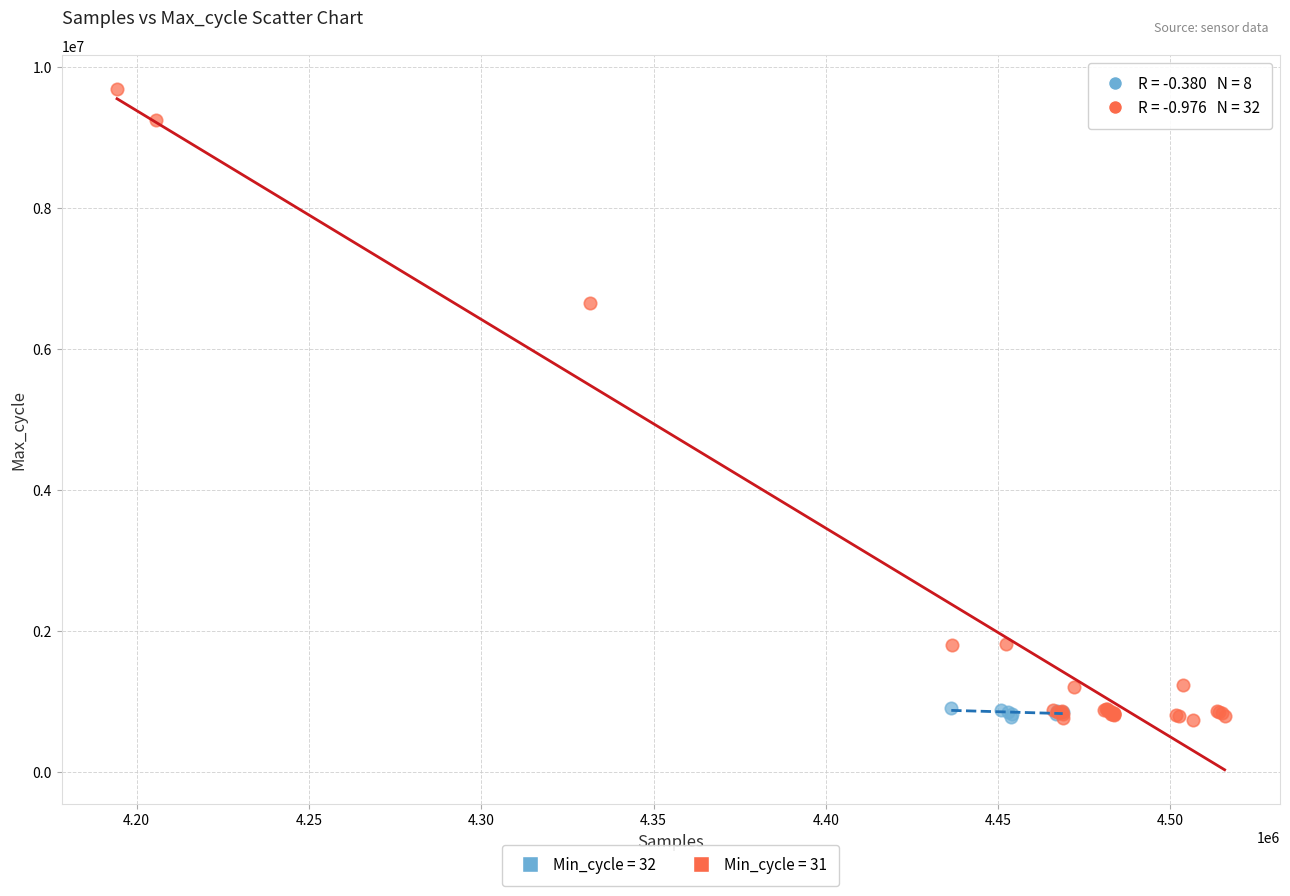

Which series contains the highest Y value?

Min_cycle = 31